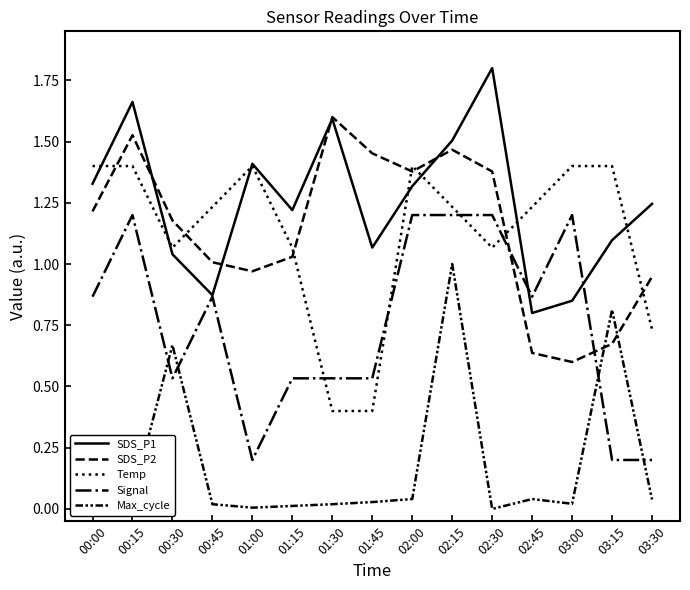

At which category does Temp reach its first local peak?

01:00